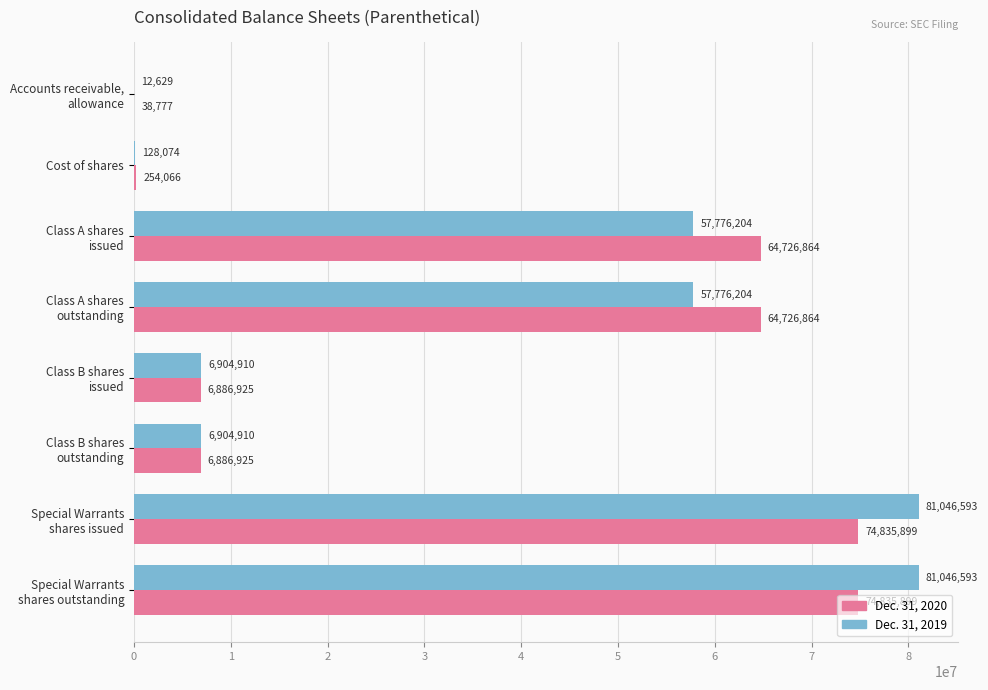

What is the maximum value shown in the chart?

81046593